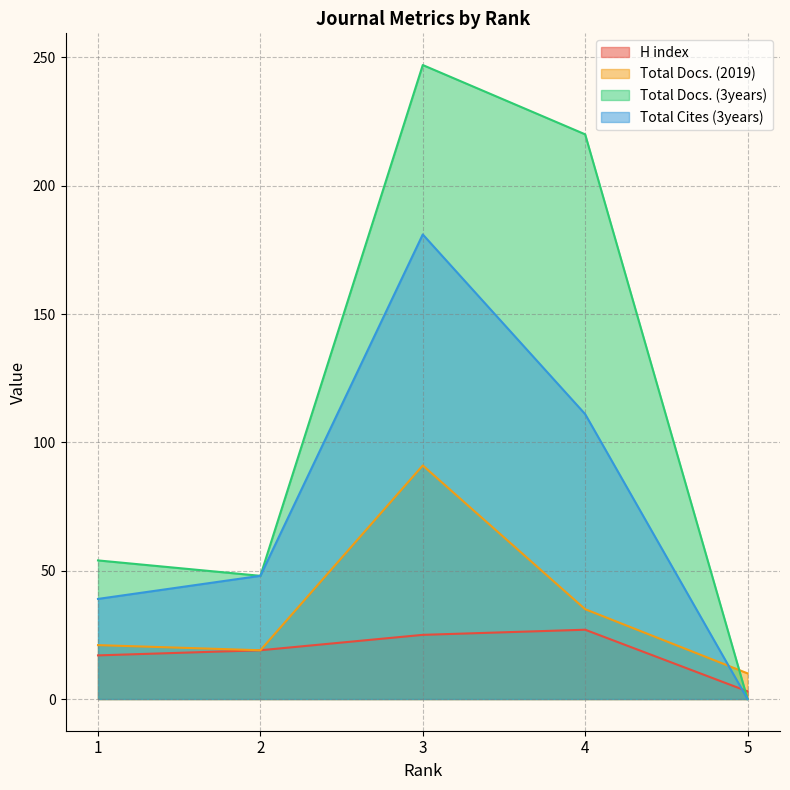

How many interior local peaks does the Total Docs. (3years) series have?

1